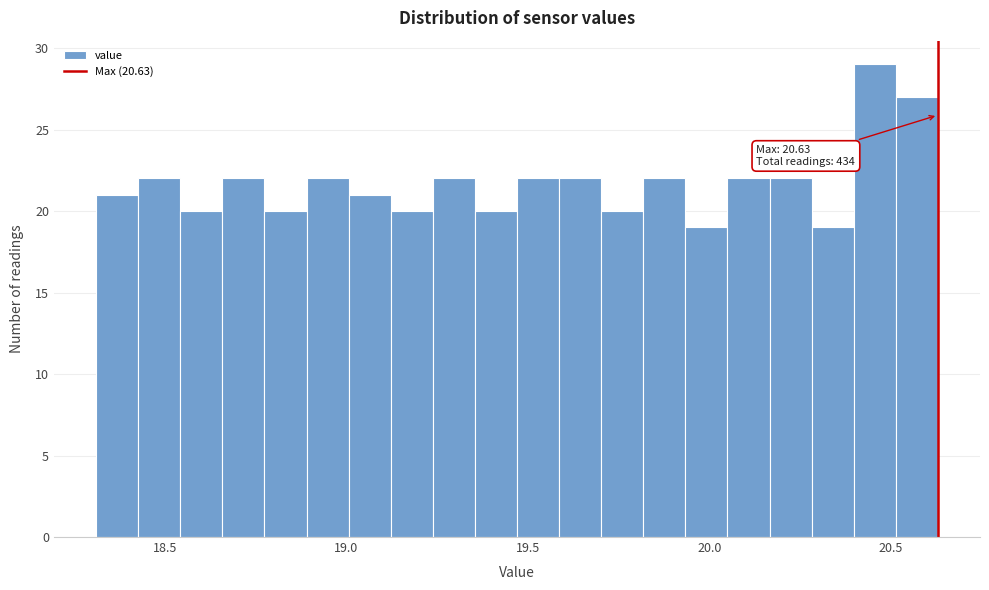

Around what value on the x-axis is the tallest bar? Give the approximate position of its centre, as read against the axis.

20.45